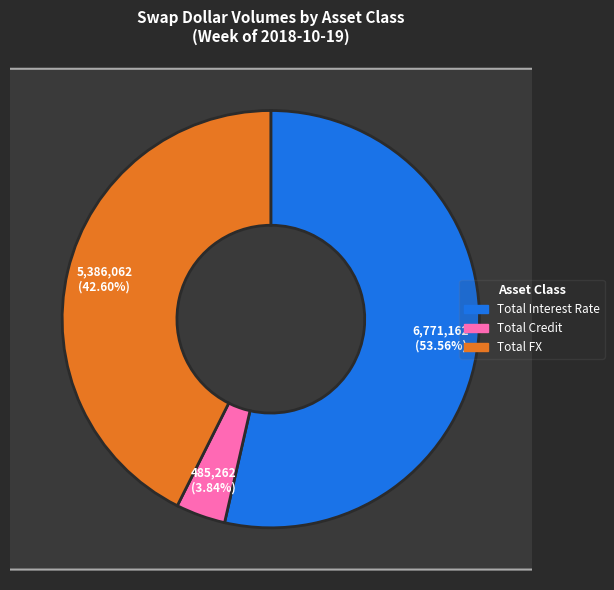

Which category has the biggest portion of the pie?

Total Interest Rate